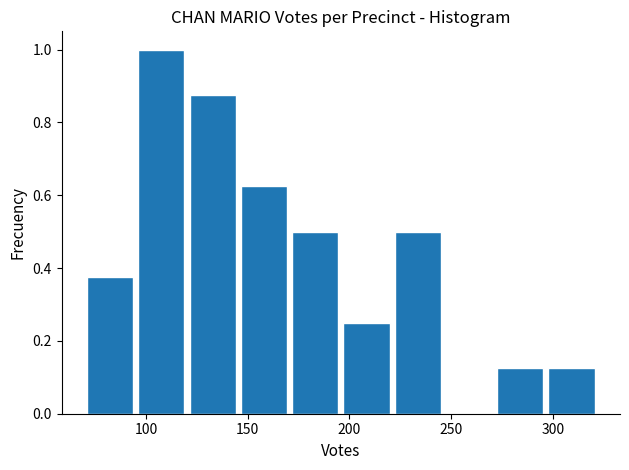

Reading left to right, list every bar in this chart as the range it spans on the x-axis followed by its height. Neither the bar edges nor the heights are printed on the chart, so give them approximately, as read against the axes.

70 to 95: 0.38
95 to 120: 1.00
120 to 145: 0.88
145 to 170: 0.62
170 to 195: 0.50
195 to 220: 0.26
220 to 245: 0.50
245 to 275: 0
275 to 300: 0.12
300 to 325: 0.12